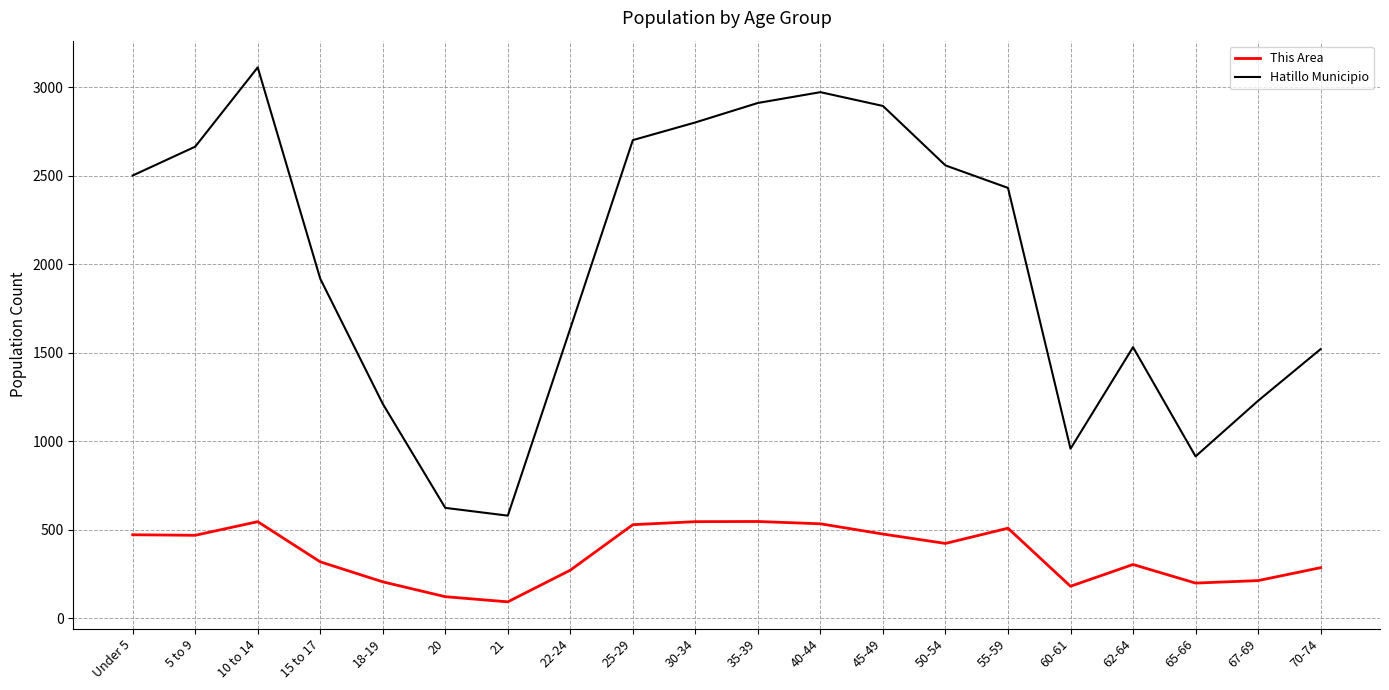

Where is Hatillo Municipio nearest to the value 1846?

15 to 17